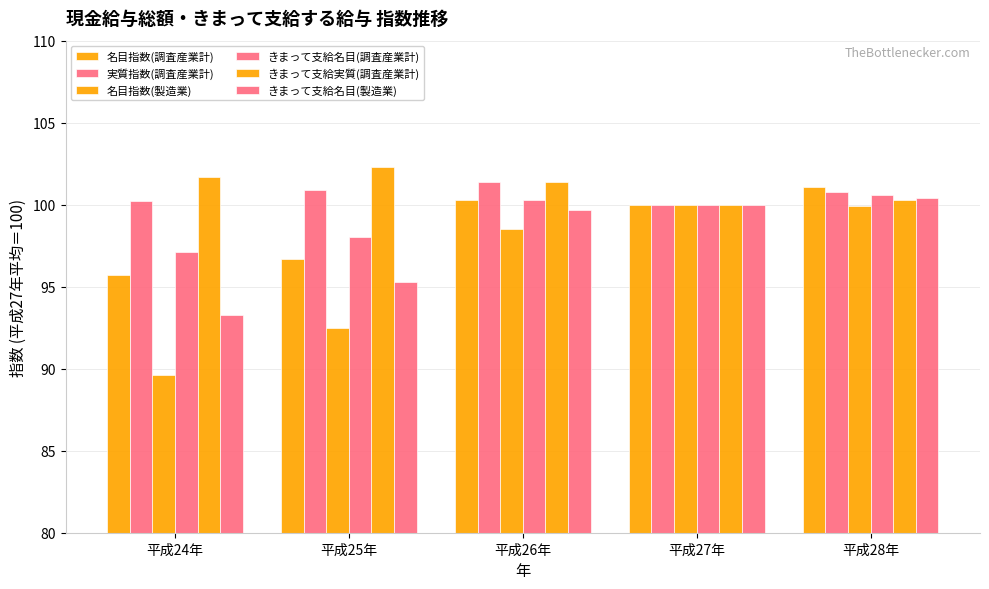

What is the total value across all series at 平成27年?

600.0